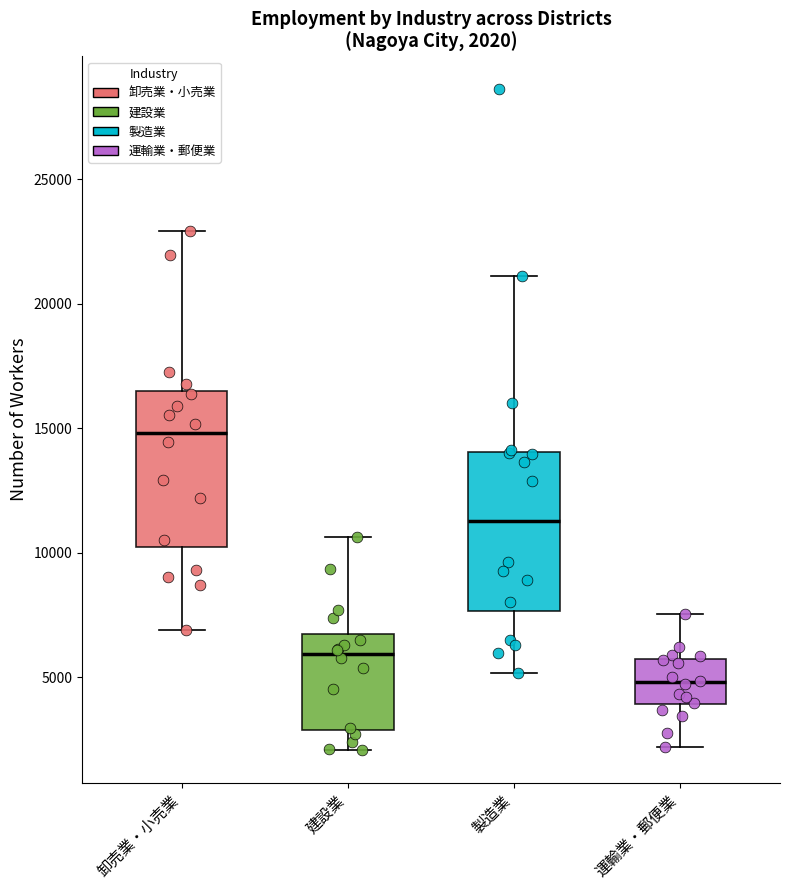

Which box's median line is the highest?

卸売業・小売業